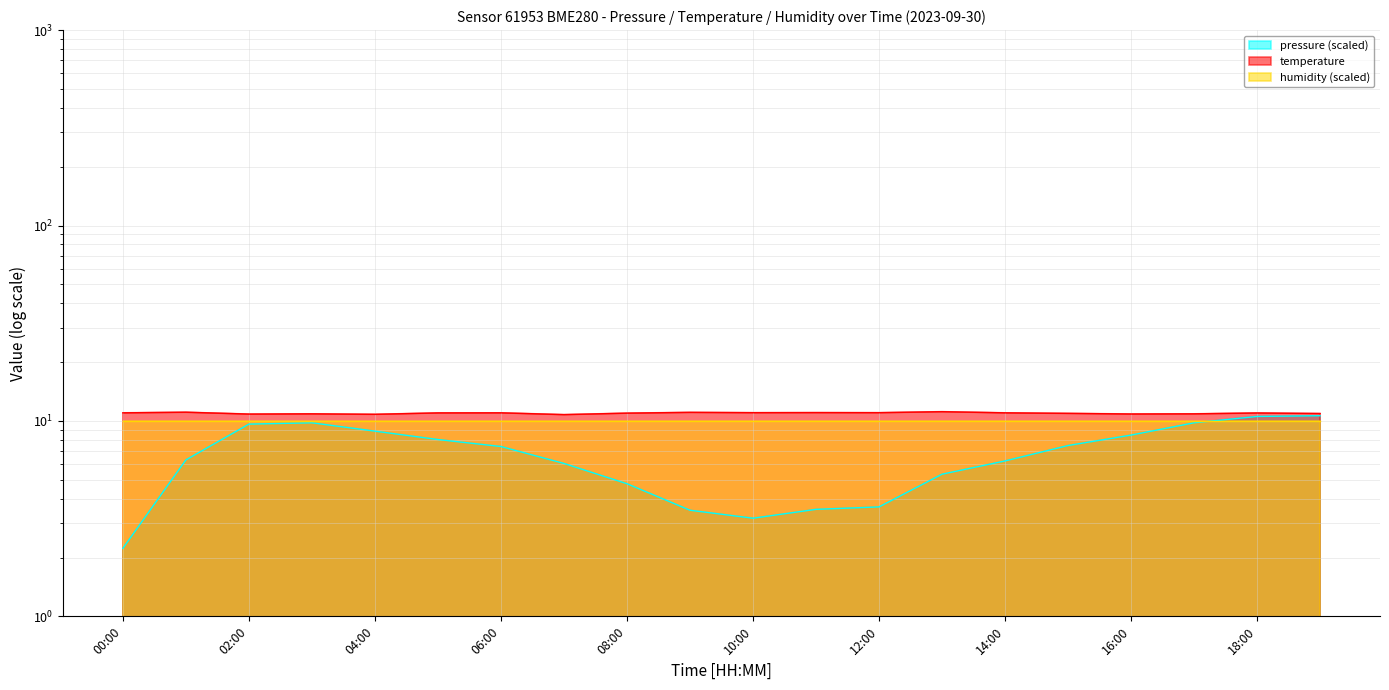

The temperature series shows 11.0 at 14:00. True or false?

True